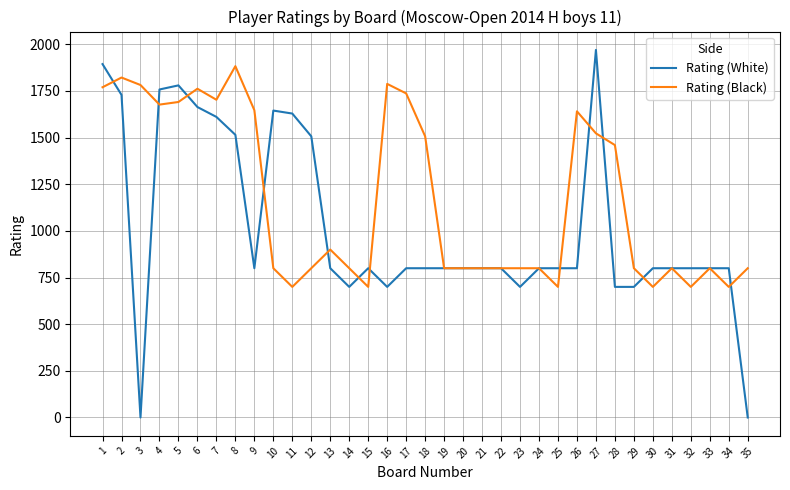

Read the Rating (Black) value at 9, to the nearest 50.

1650